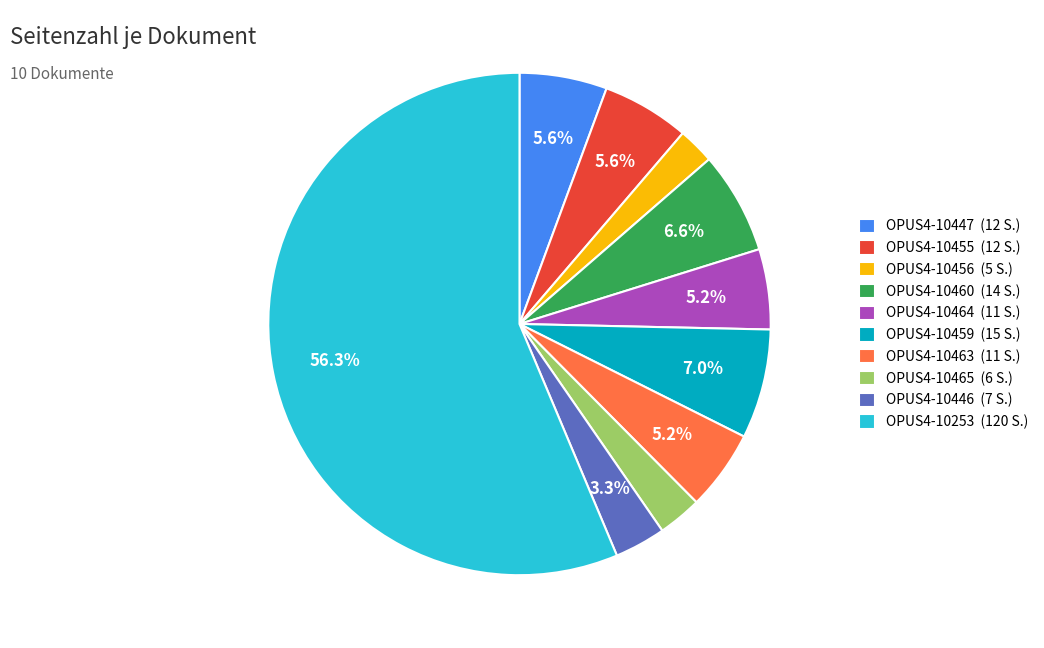

The OPUS4-10460 slice represents 7% of the pie. True or false?

True